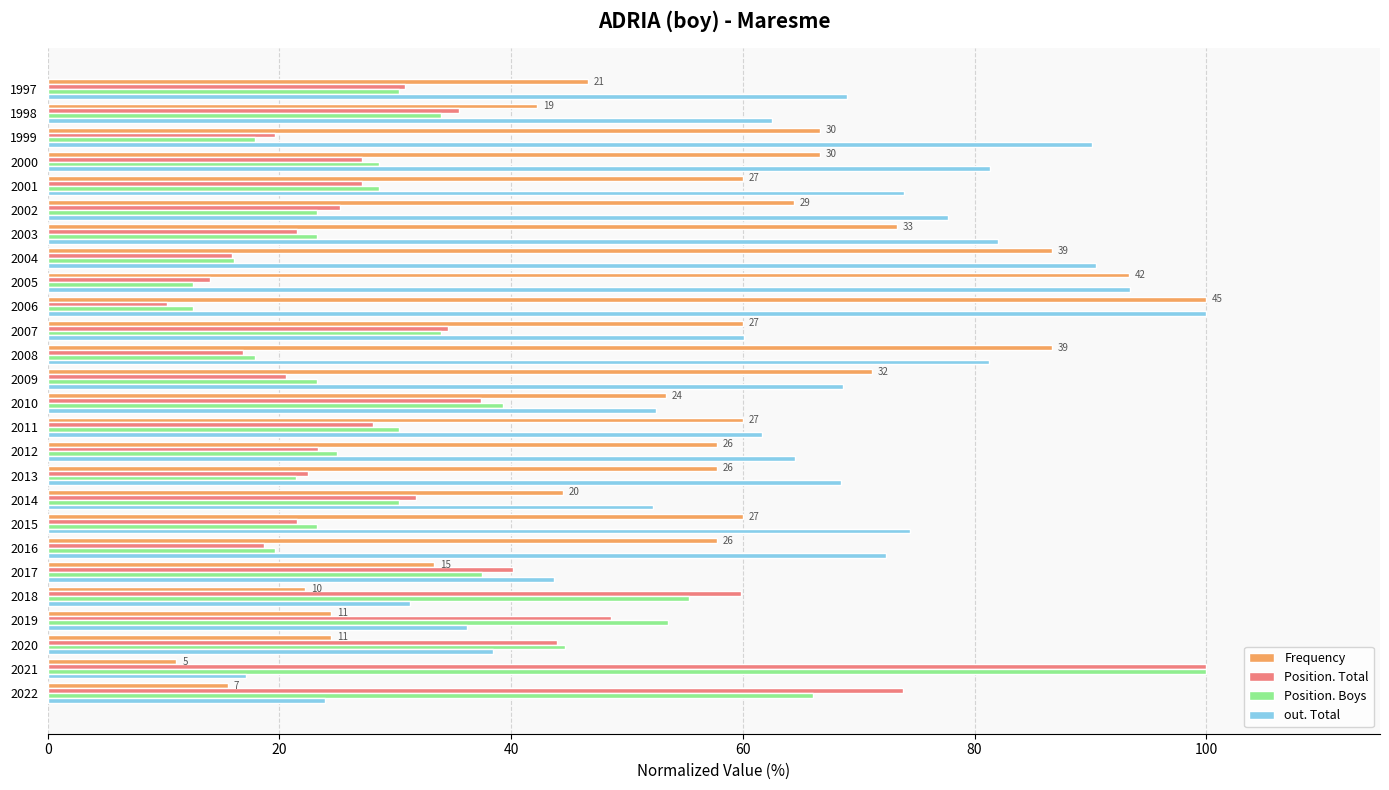

How many data points in out. Total are less than 68?

12